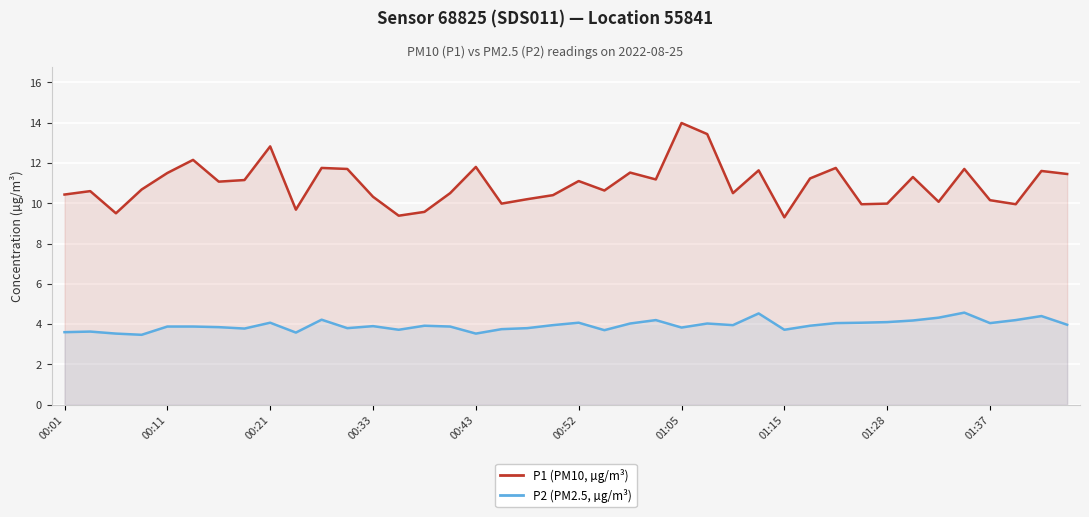

Reading right to left, list all the values displayed in this chart.

P1 (PM10, µg/m³): 11.4	11.6	9.9	10.2	11.7	10.1	11.3	10.0	9.9	11.8	11.2	9.3	11.6	10.5	13.4	14.0	11.2	11.5	10.6	11.1	10.4	10.2	10.0	11.8	10.5	9.6	9.4	10.3	11.7	11.8	9.7	12.8	11.2	11.1	12.2	11.5	10.7	9.5	10.6	10.4
P2 (PM2.5, µg/m³): 4.0	4.4	4.2	4.0	4.6	4.3	4.2	4.1	4.1	4.0	3.9	3.7	4.5	4.0	4.0	3.8	4.2	4.0	3.7	4.1	4.0	3.8	3.8	3.5	3.9	3.9	3.7	3.9	3.8	4.2	3.6	4.1	3.8	3.9	3.9	3.9	3.5	3.5	3.6	3.6